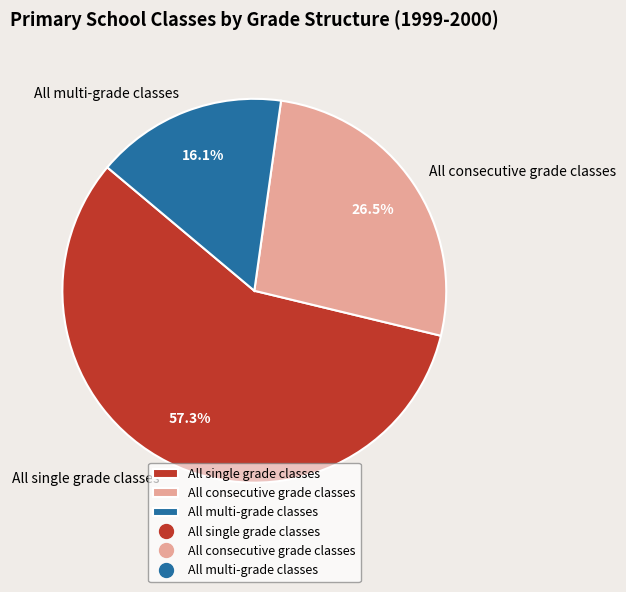

To the nearest percent, what is the combined percentage of All consecutive grade classes and All multi-grade classes?

43%